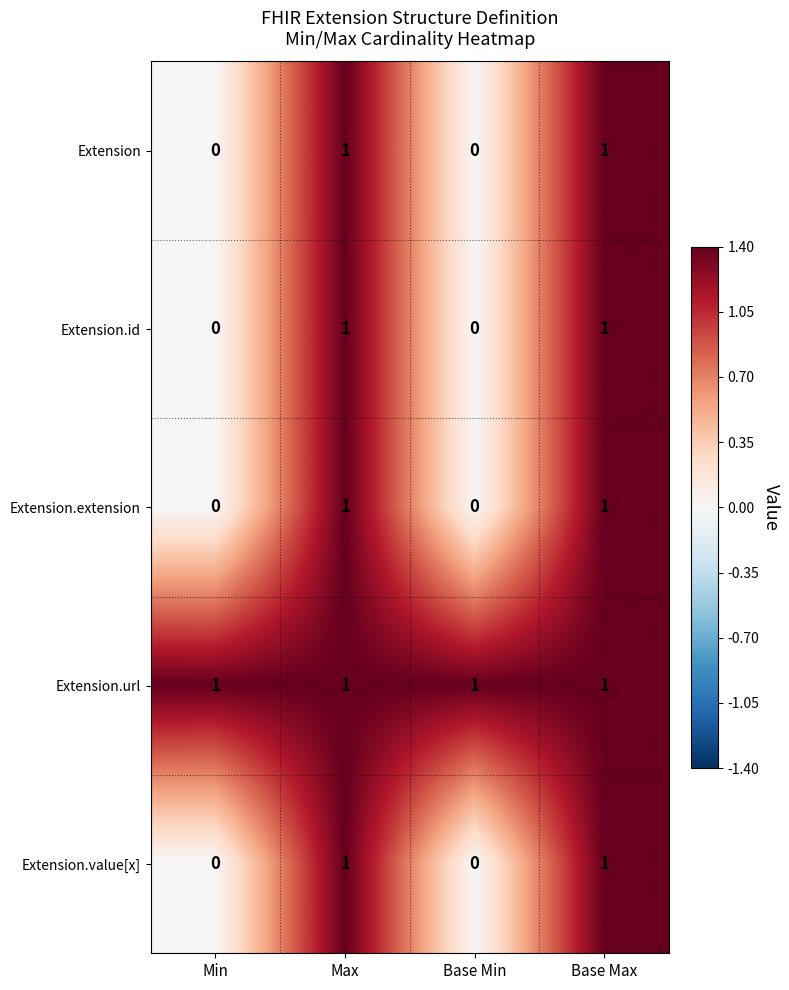

How many Extension.value[x] values are between 0 and 1?

4